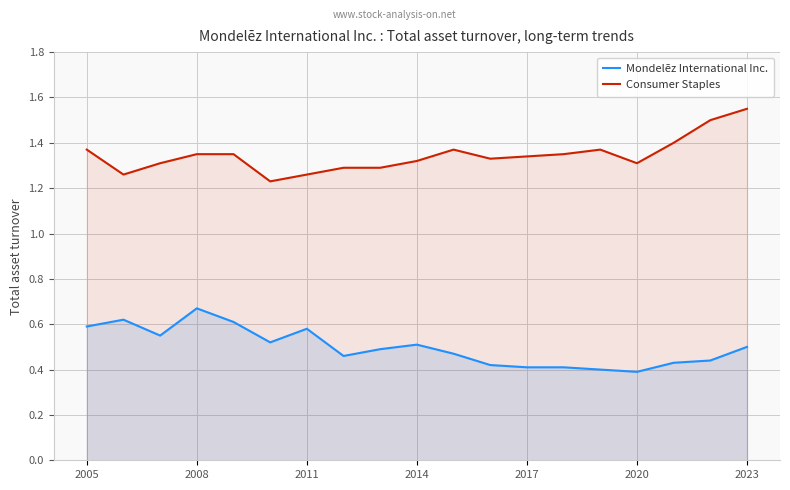

True or false: Consumer Staples has a value of 1.7 at 2020.

False